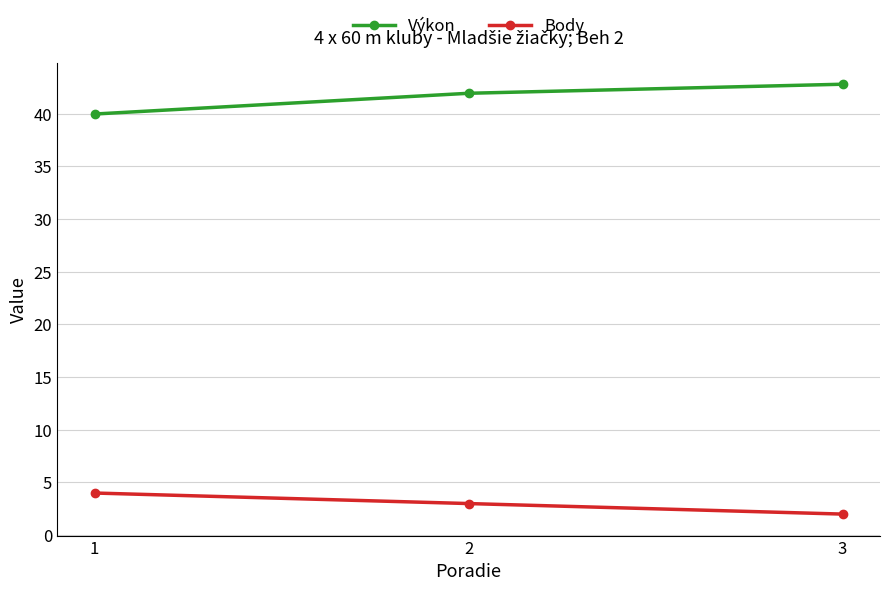

What is the total value across all series at 2?

45.0